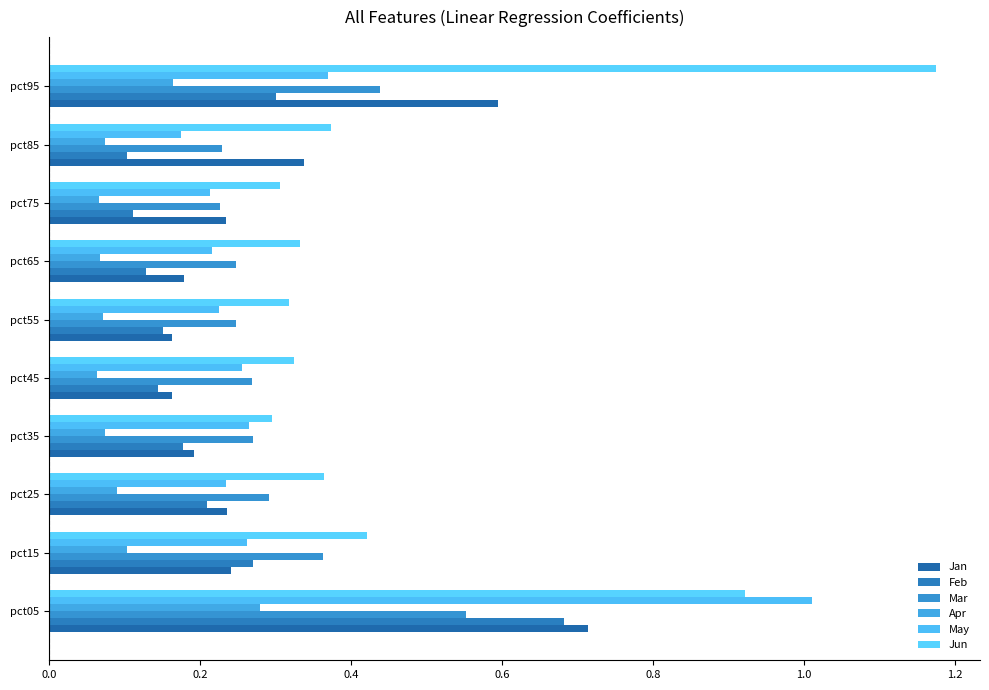

Reading left to right, transcribe all the data shown in this chart.

Jan: 0.7	0.2	0.2	0.2	0.2	0.2	0.2	0.2	0.3	0.6
Feb: 0.7	0.3	0.2	0.2	0.1	0.2	0.1	0.1	0.1	0.3
Mar: 0.6	0.4	0.3	0.3	0.3	0.2	0.2	0.2	0.2	0.4
Apr: 0.3	0.1	0.1	0.1	0.1	0.1	0.1	0.1	0.1	0.2
May: 1.0	0.3	0.2	0.3	0.3	0.2	0.2	0.2	0.2	0.4
Jun: 0.9	0.4	0.4	0.3	0.3	0.3	0.3	0.3	0.4	1.2